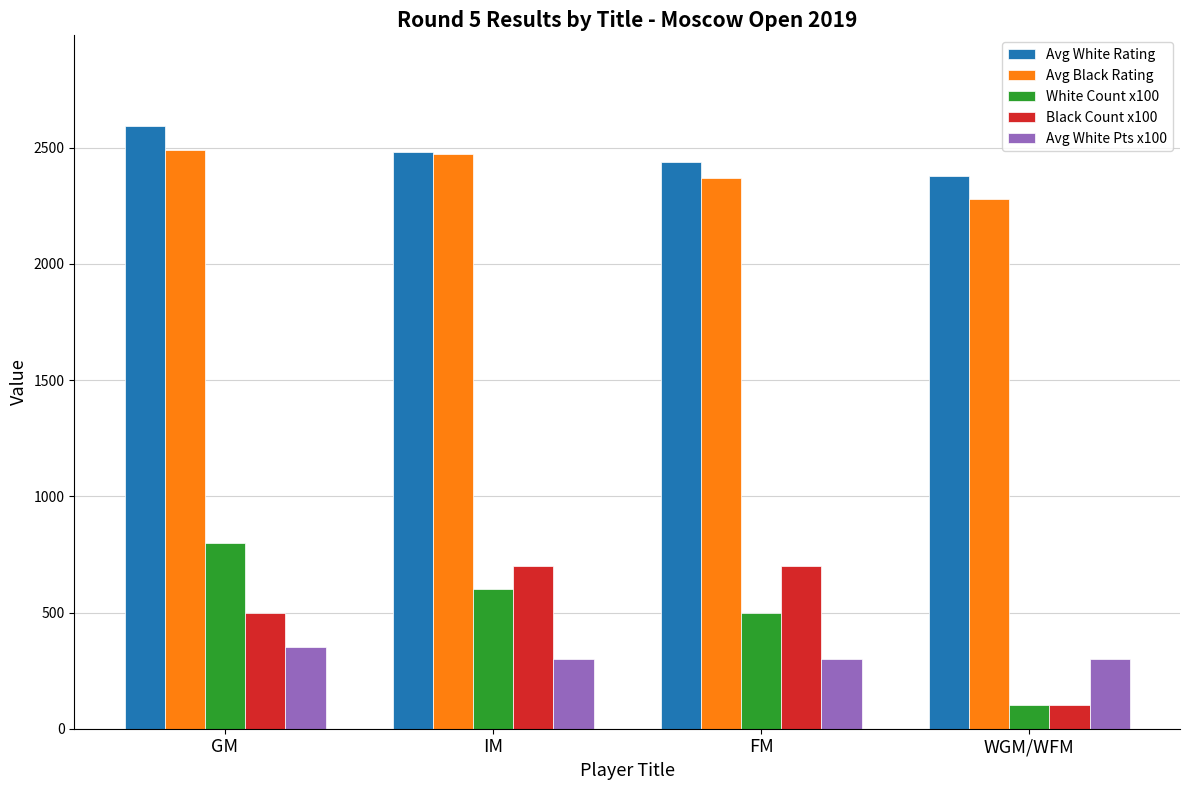

Which series has the largest total across all categories?

Avg White Rating